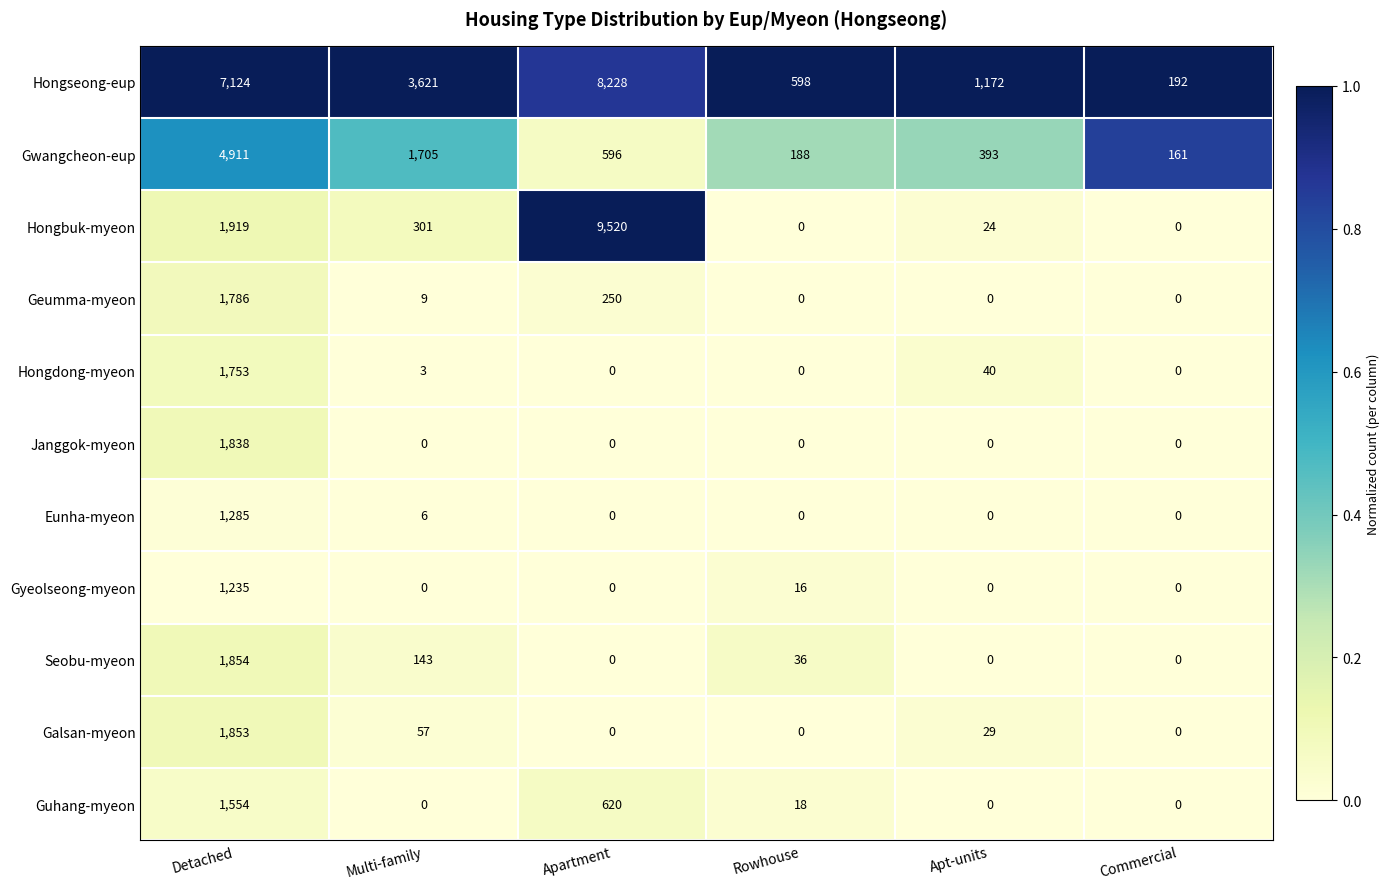

List the series in order of their peak value, lowest first.

Gyeolseong-myeon, Eunha-myeon, Guhang-myeon, Hongdong-myeon, Geumma-myeon, Janggok-myeon, Galsan-myeon, Seobu-myeon, Gwangcheon-eup, Hongseong-eup, Hongbuk-myeon